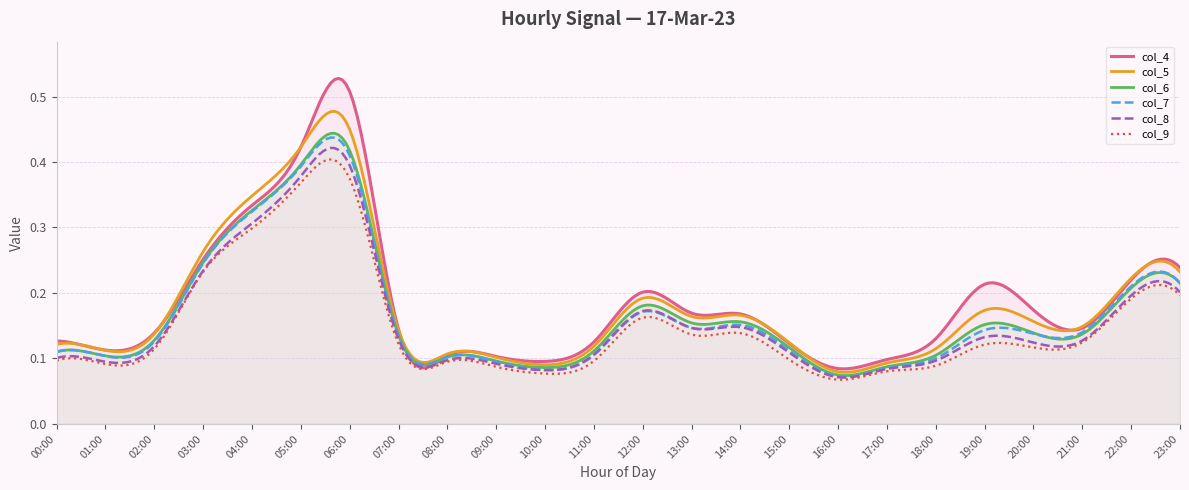

What is the difference between the second highest and minimum values in the col_9 series?

0.3